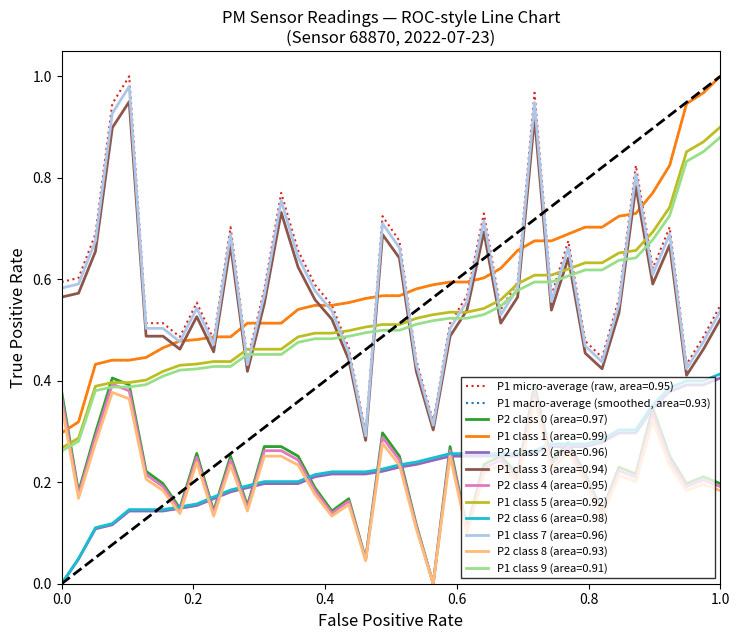

Does the chart display data point markers on the line(s)?

No